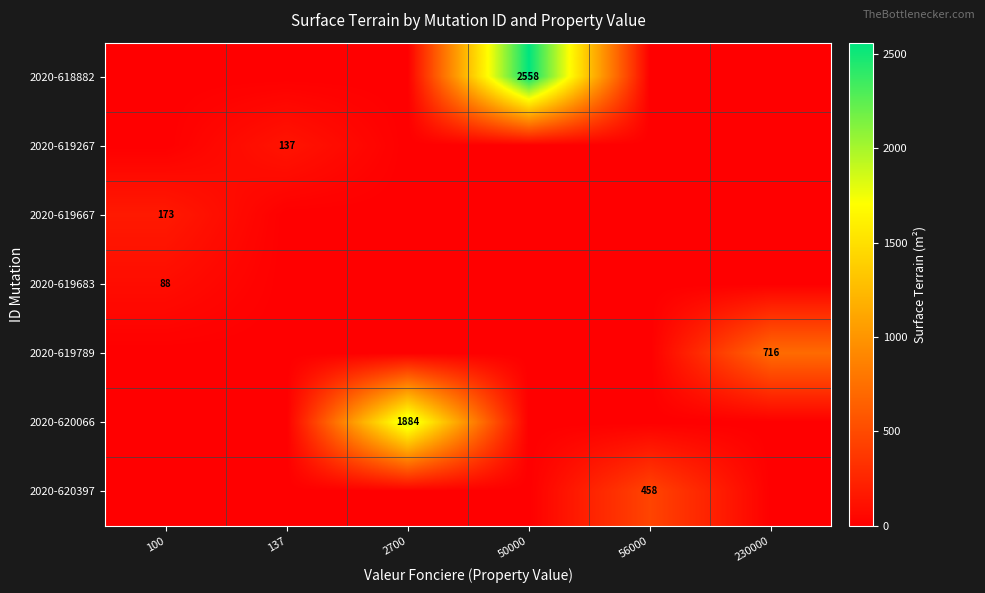

Is it true that 2020-619683 equals 88 at 100?

True